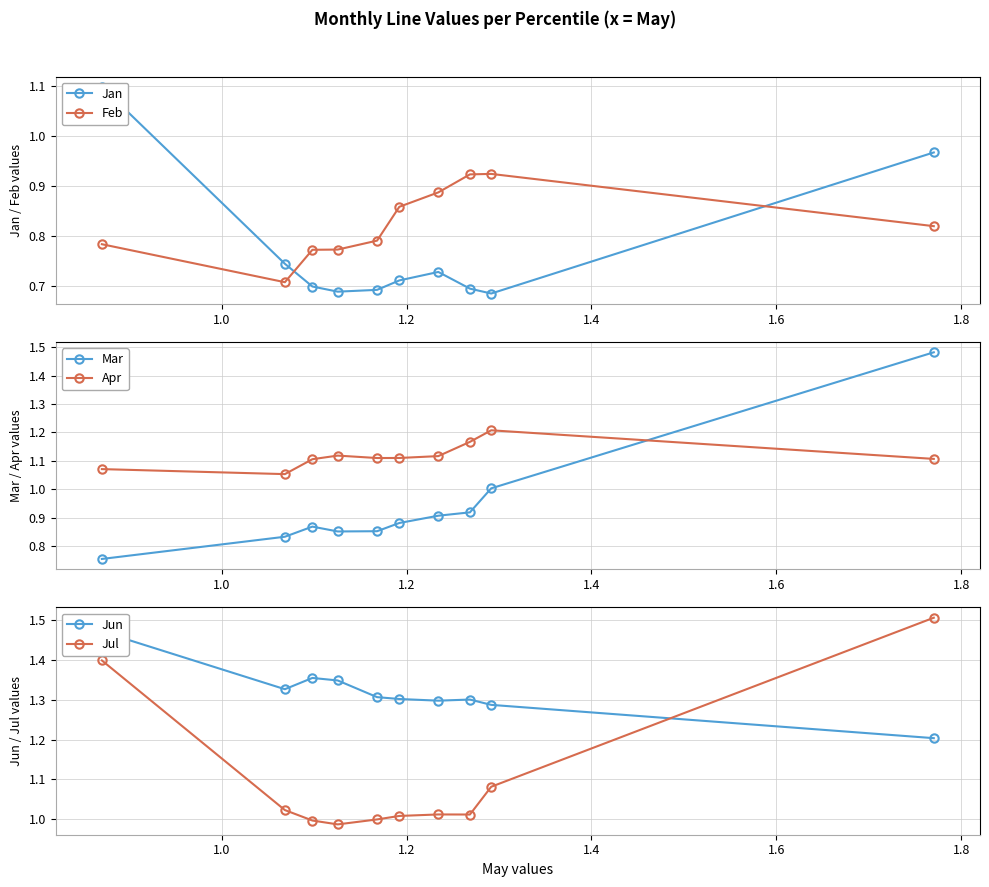

Reading left to right, transcribe all the data shown in this chart.

Jan: 1.1	0.7	0.7	0.7	0.7	0.7	0.7	0.7	0.7	1.0
Feb: 0.8	0.7	0.8	0.8	0.8	0.9	0.9	0.9	0.9	0.8
Mar: 0.8	0.8	0.9	0.9	0.9	0.9	0.9	0.9	1.0	1.5
Apr: 1.1	1.1	1.1	1.1	1.1	1.1	1.1	1.2	1.2	1.1
Jun: 1.5	1.3	1.4	1.3	1.3	1.3	1.3	1.3	1.3	1.2
Jul: 1.4	1.0	1.0	1.0	1.0	1.0	1.0	1.0	1.1	1.5